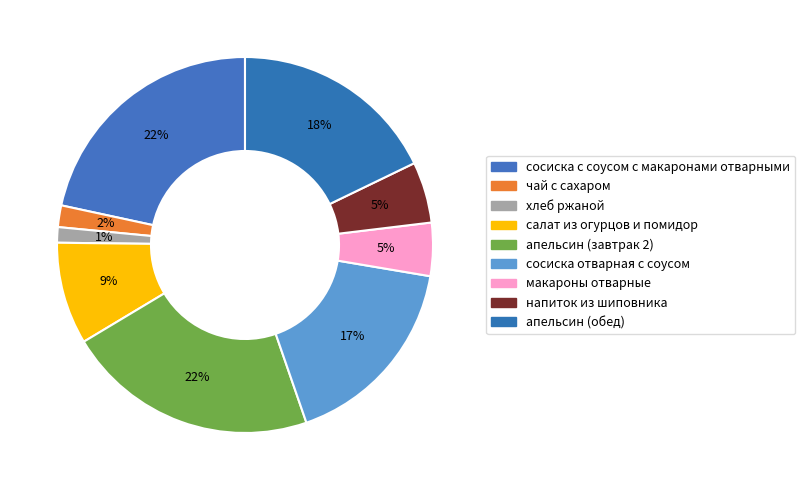

How many slices are in this pie chart?

9